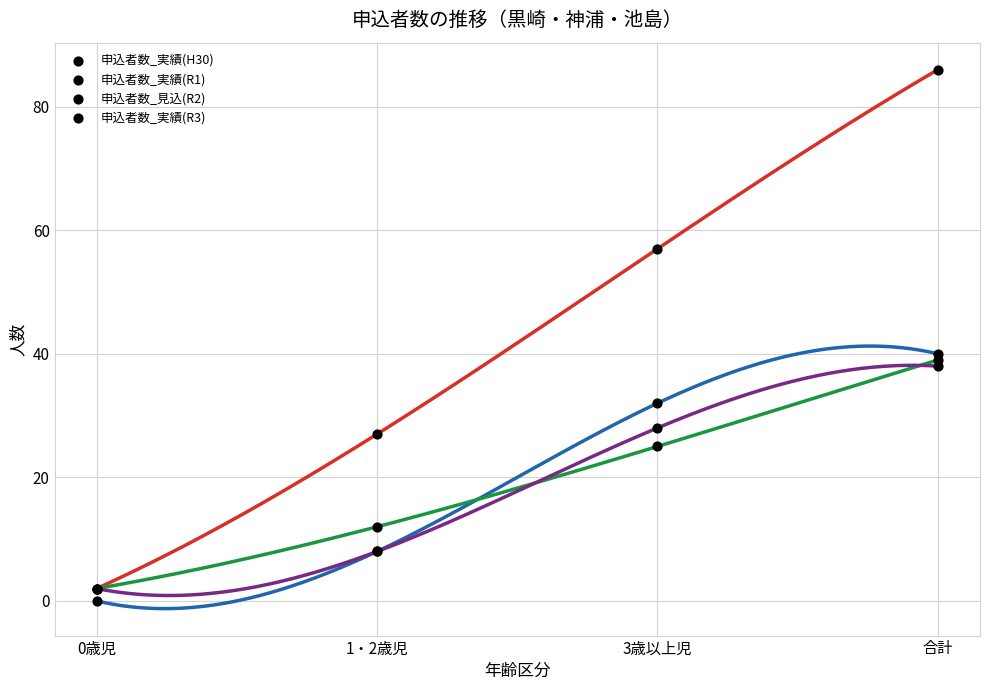

Which series has the largest Y range (max minus min)?

申込者数_実績(R1)